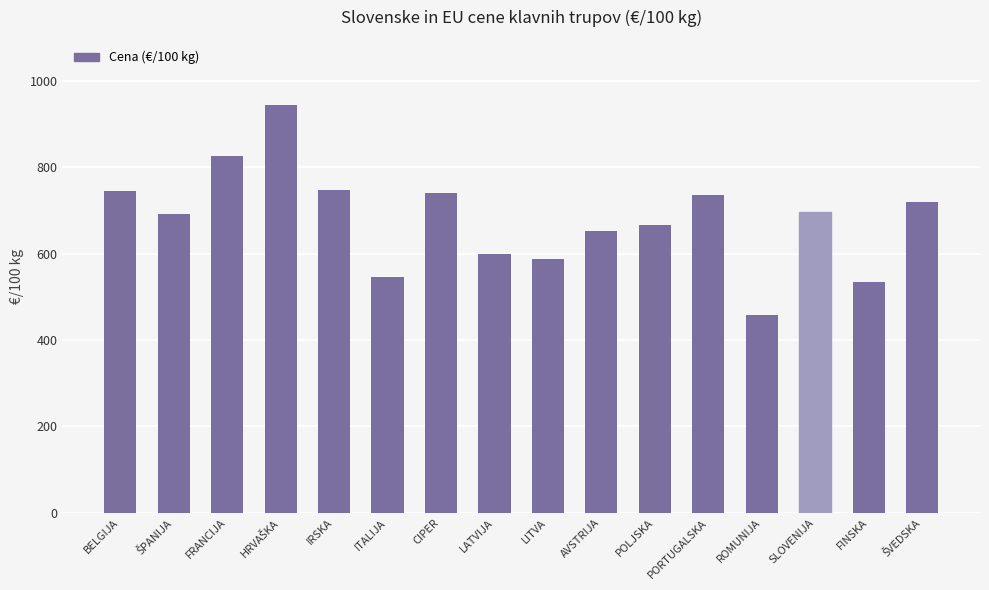

What is the smallest value displayed?

456.9